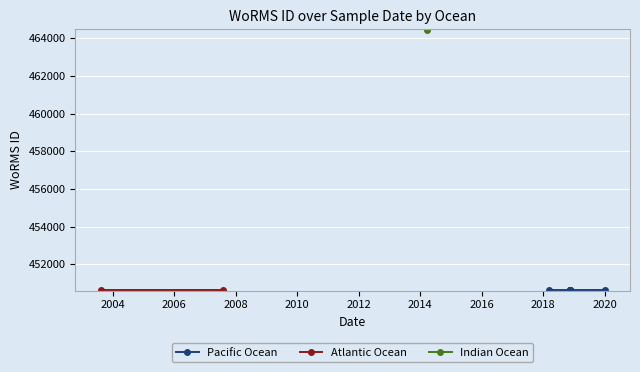

What is the difference between the maximum and minimum values?

13830